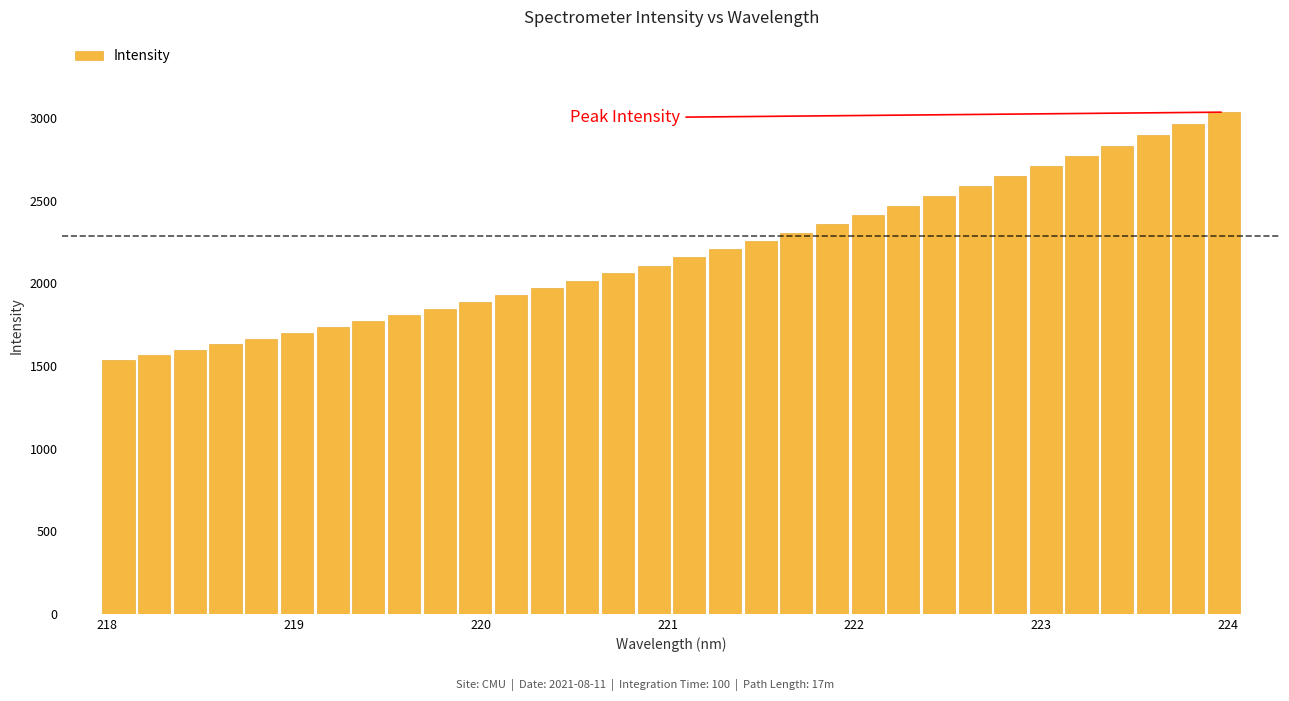

What is the value of the 1st bar from the left?

1538.2